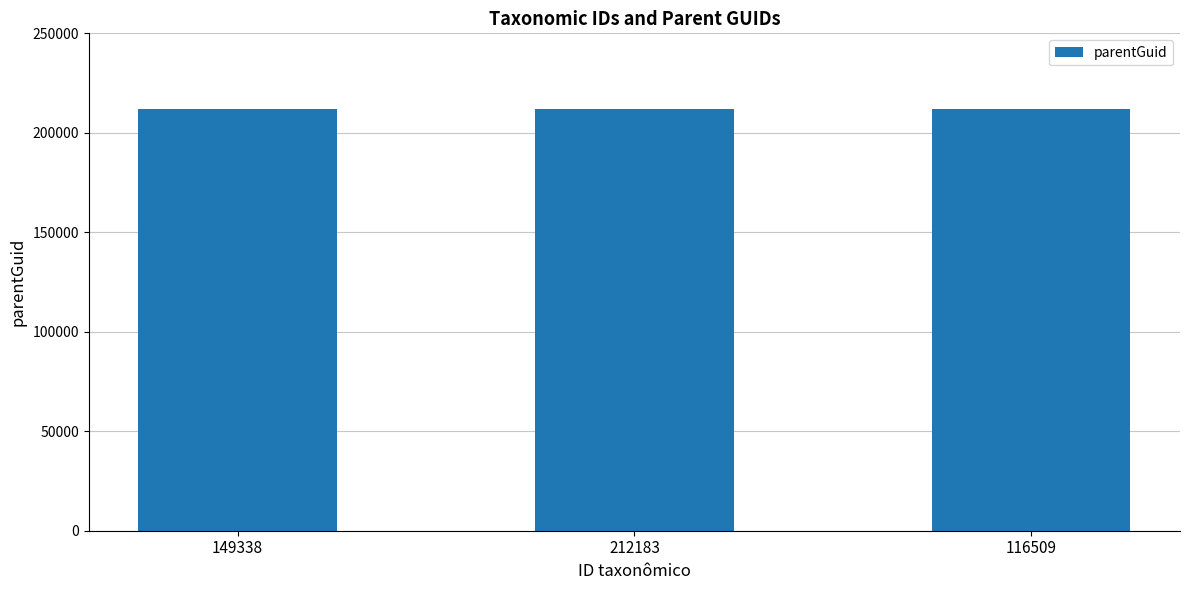

What is the label of the 3rd bar from the right?

149338